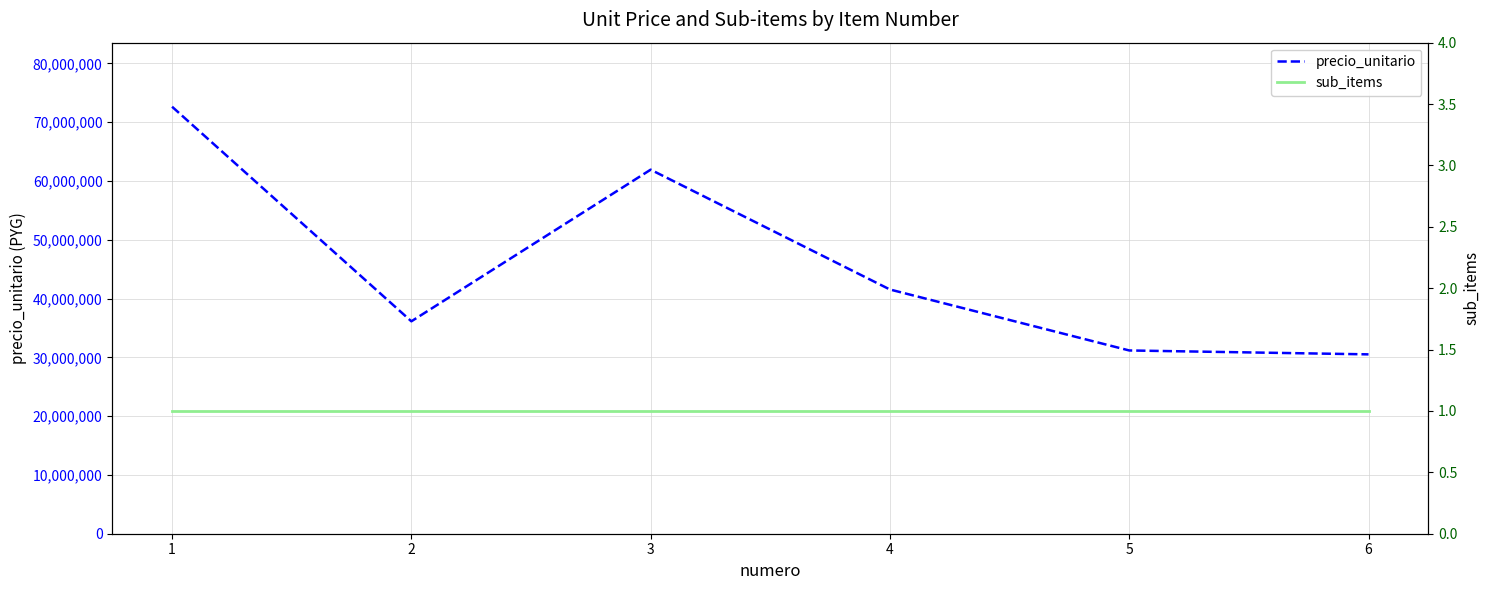

Count the number of data series in this chart.

2